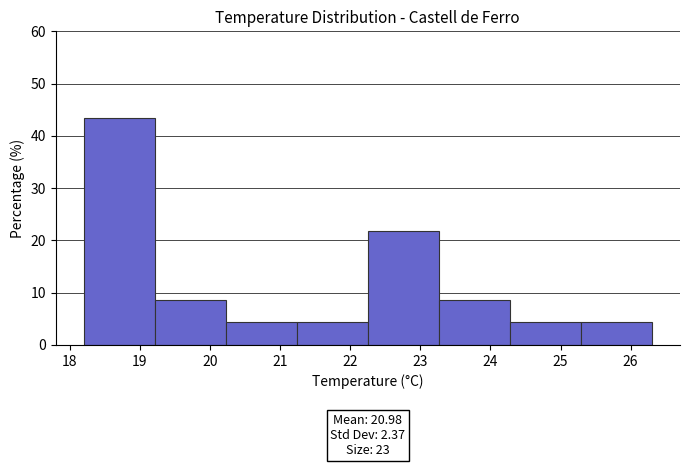

Over which range of the x-axis is the bar tallest?

18.2 to 19.2